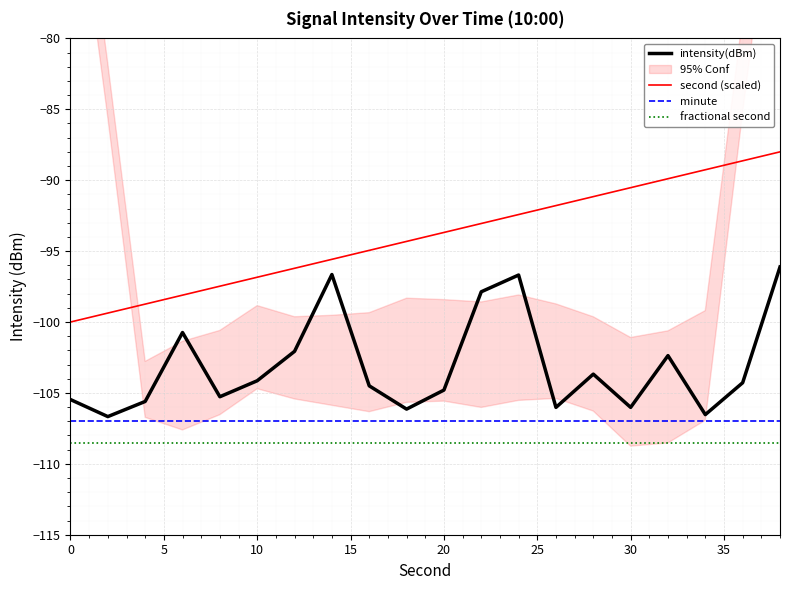

Is it true that fractional second equals -143.2 at 0?

False